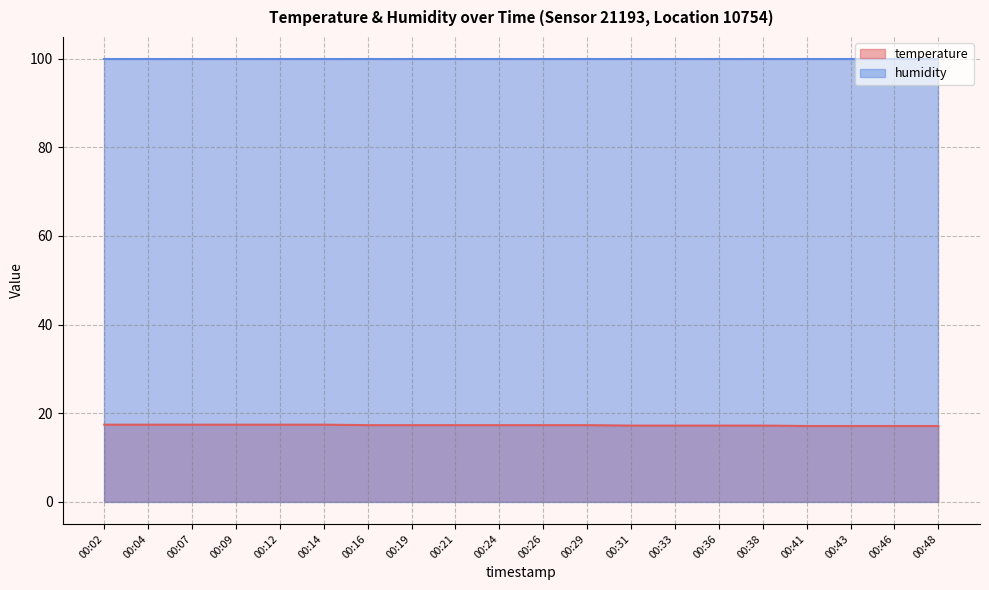

True or false: the data shows 24.9 at 00:31.

False